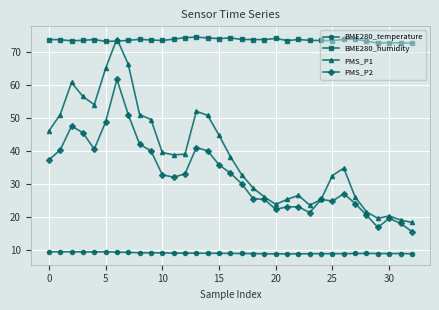

At how many categories does at least one series exceed 14?

33